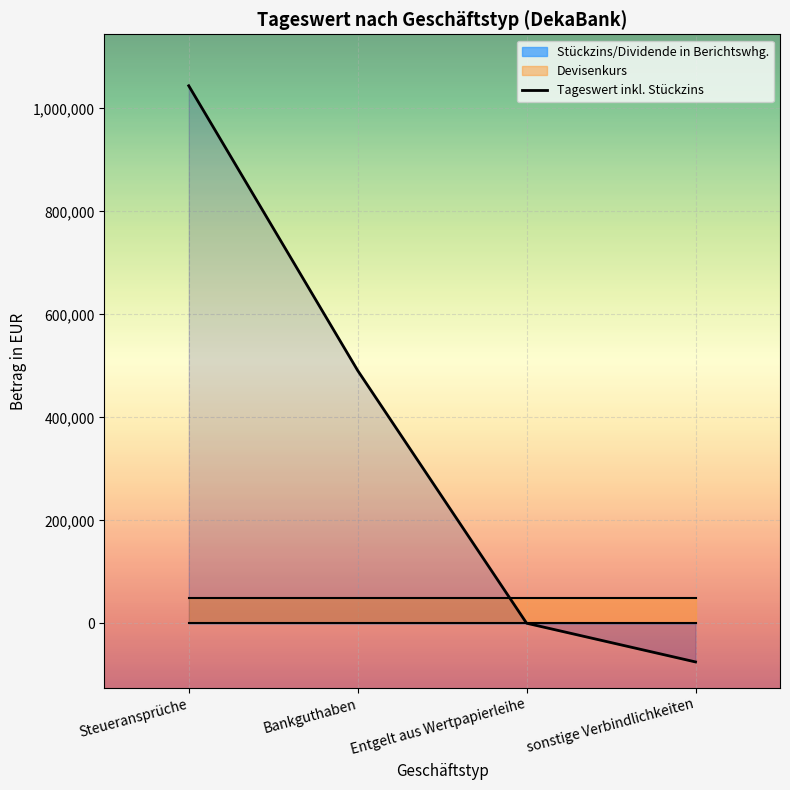

At which label is the value closest to 484465?

Bankguthaben